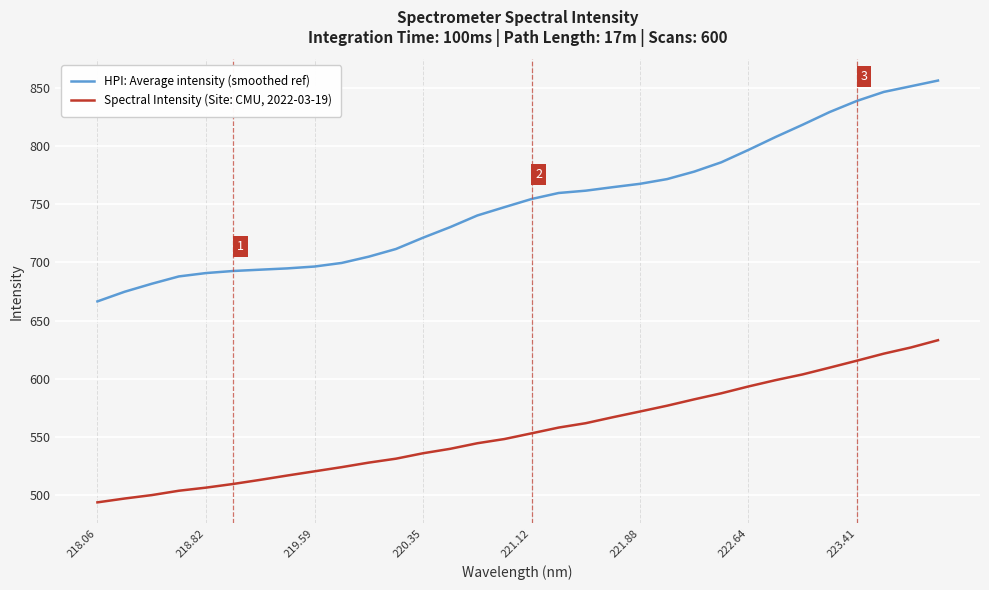

True or false: Spectral Intensity (Site: CMU, 2022-03-19) and HPI: Average intensity (smoothed ref) cross at least once.

False